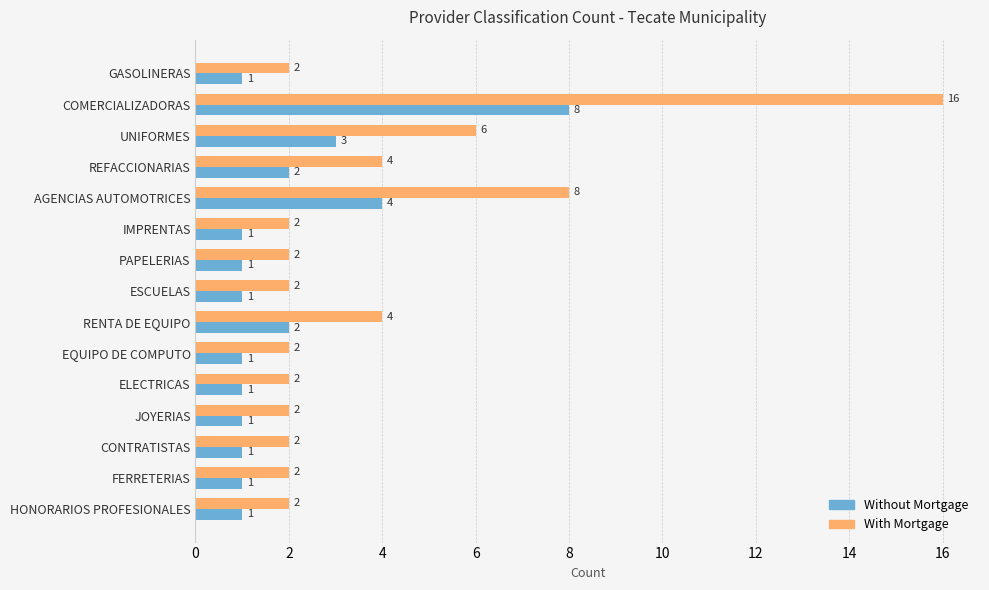

What is the sum of all Without Mortgage values?

29